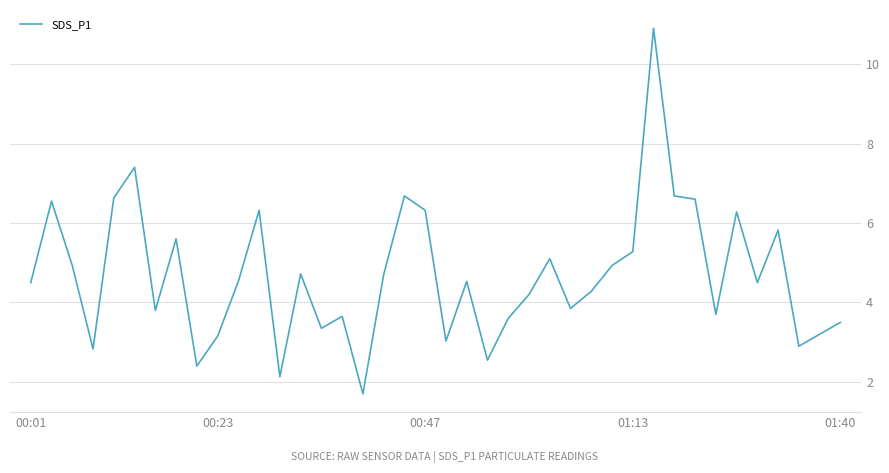

What is the greatest value displayed?

10.9